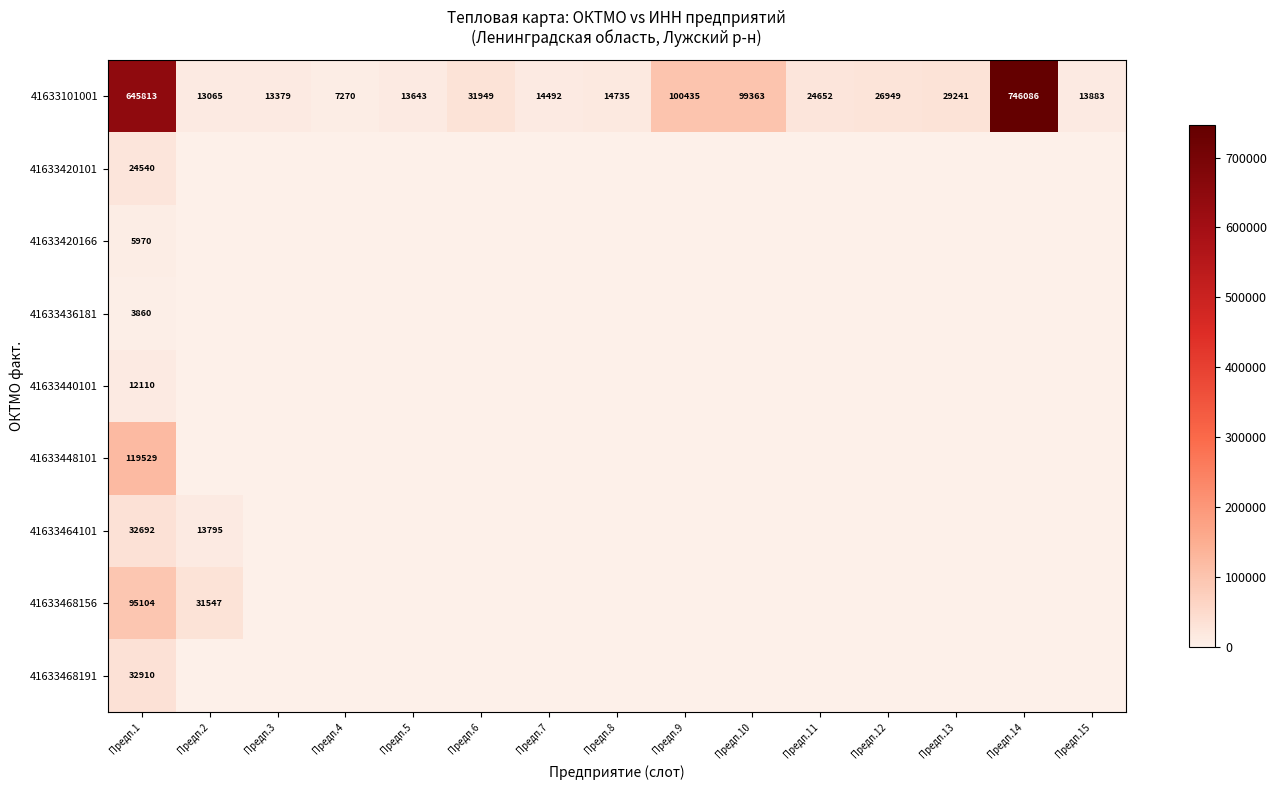

At Предп.1, list the series in order from largest to smallest.

41633101001, 41633448101, 41633468156, 41633468191, 41633464101, 41633420101, 41633440101, 41633420166, 41633436181